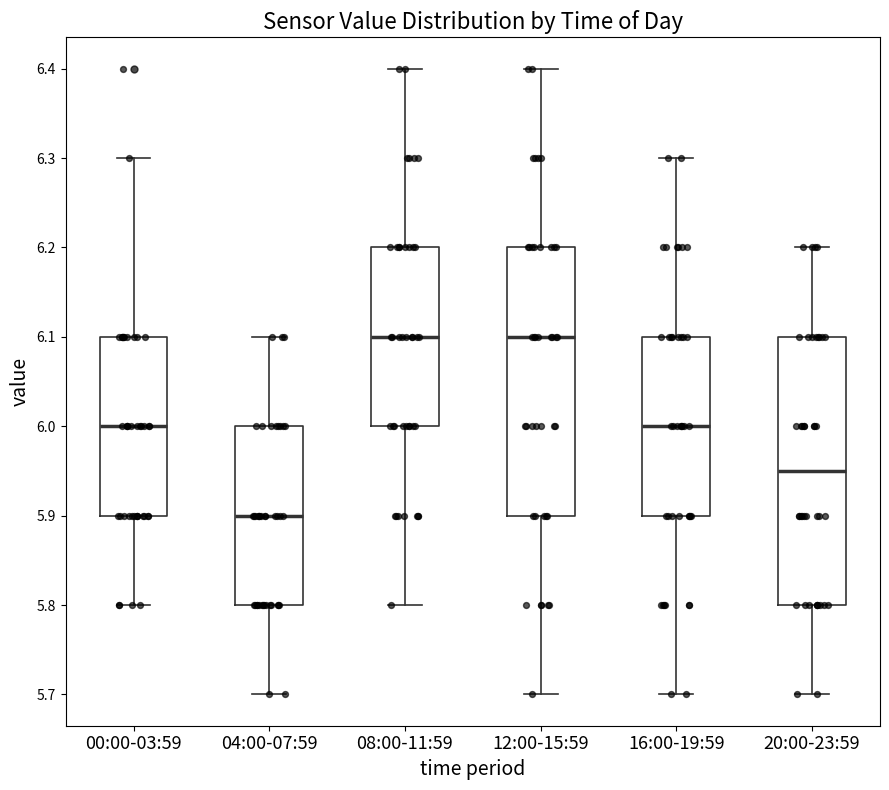

Reading left to right, read every box against the y-axis: the position of its median line, the range the box covers, and the ends of its whiskers. The values are not printed on the chart, so give them approximately, as read against the axis.

00:00-03:59: median 6.00, box 5.90 to 6.10, whiskers 5.80 to 6.30
04:00-07:59: median 5.90, box 5.80 to 6.00, whiskers 5.70 to 6.10
08:00-11:59: median 6.10, box 6.00 to 6.20, whiskers 5.80 to 6.40
12:00-15:59: median 6.10, box 5.90 to 6.20, whiskers 5.70 to 6.40
16:00-19:59: median 6.00, box 5.90 to 6.10, whiskers 5.70 to 6.30
20:00-23:59: median 5.95, box 5.80 to 6.10, whiskers 5.70 to 6.20